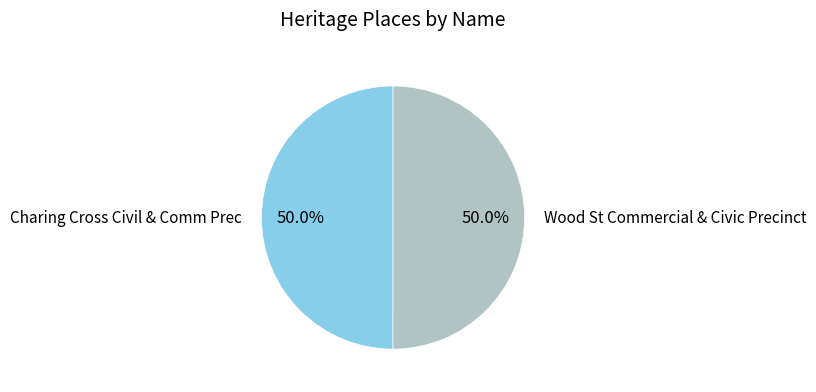

What percentage do Wood St Commercial & Civic Precinct and Charing Cross Civil & Comm Prec together represent?

100.0%